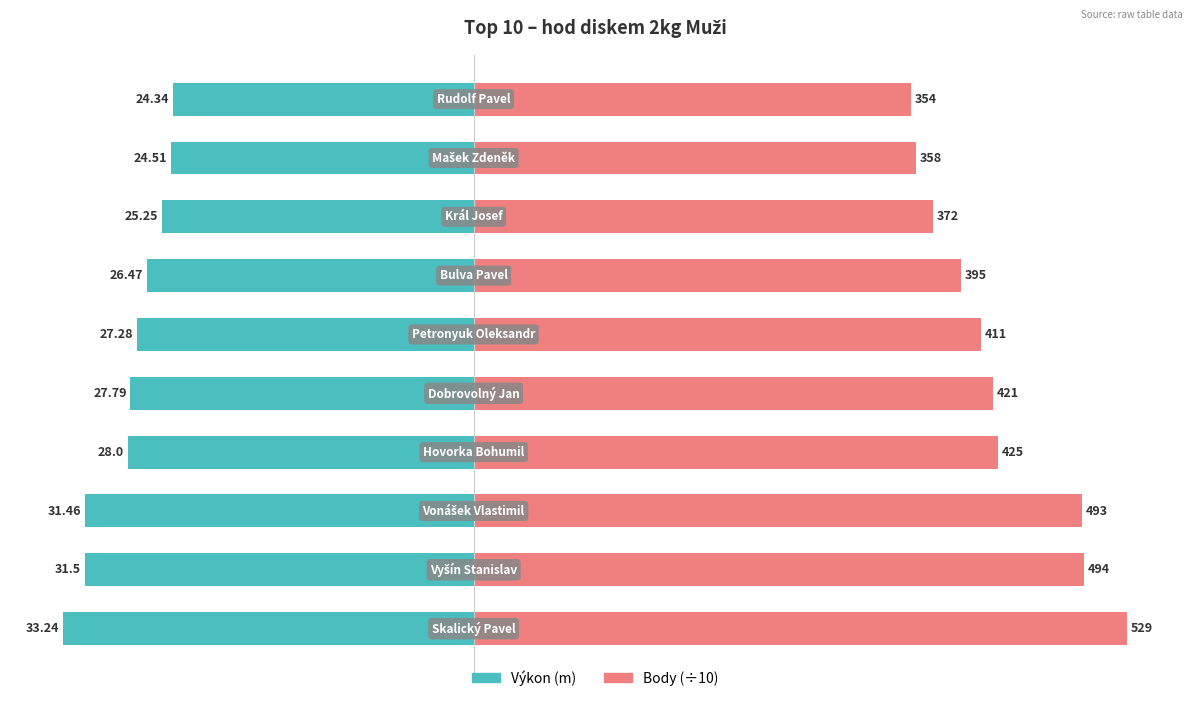

What is the average value of the Výkon (m) series?

-28.0